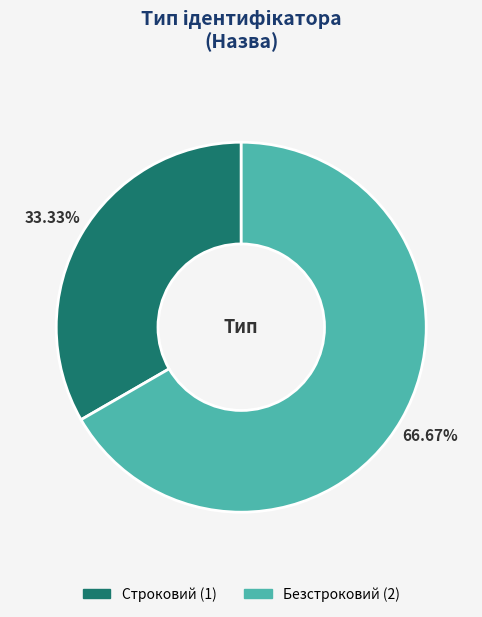

Rank the categories by value from highest to lowest.

Безстроковий, Строковий